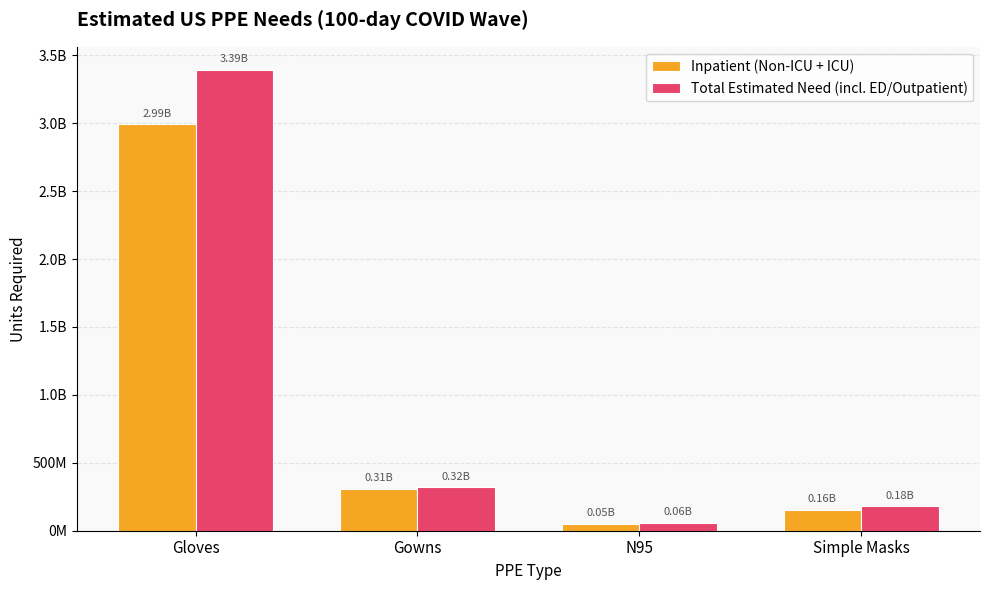

True or false: Total Estimated Need (incl. ED/Outpatient) has a value of 178671680 at Simple Masks.

True